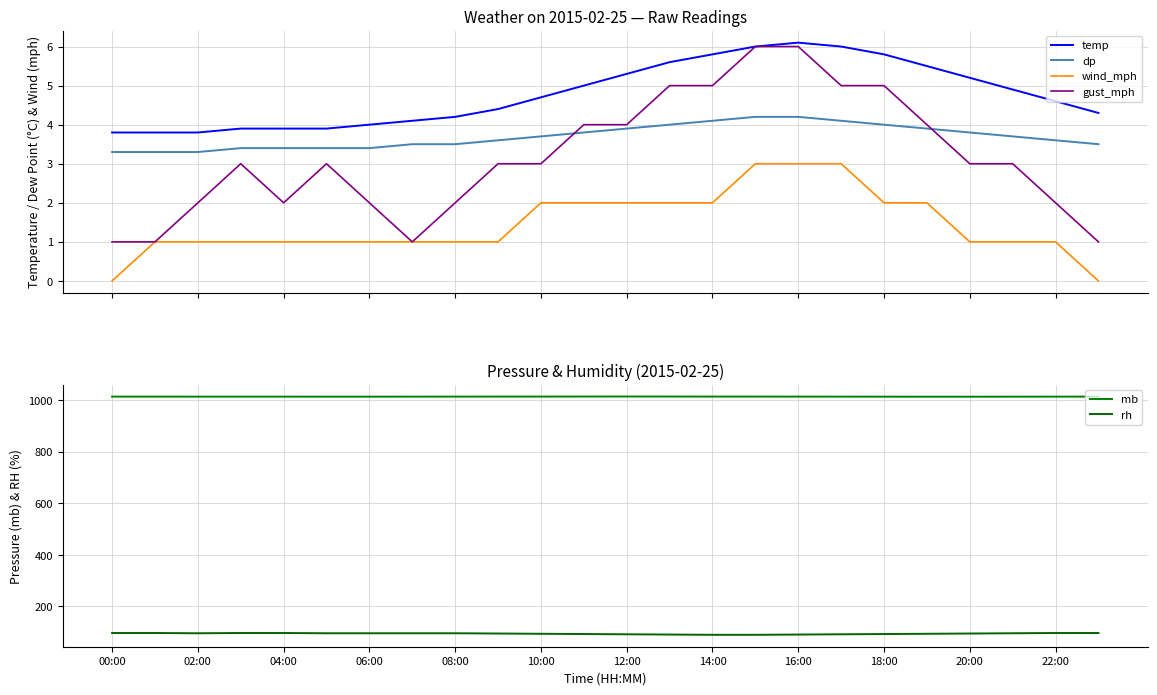

How many rh values are between 93 and 97?

18